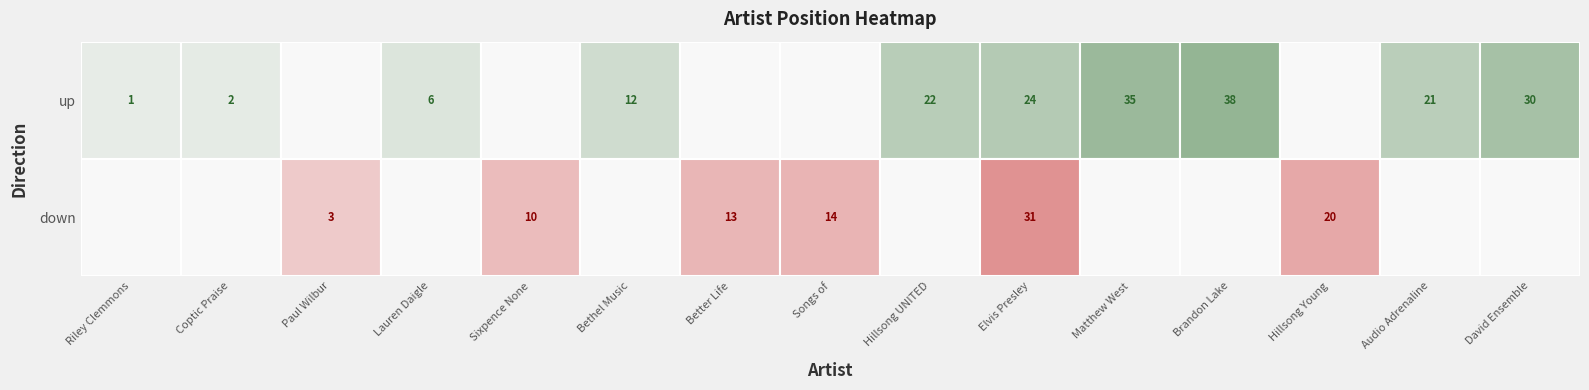

Is the value of Bethel Music at down greater than the value of Coptic Praise Team & Diaa Sabry at up?

No